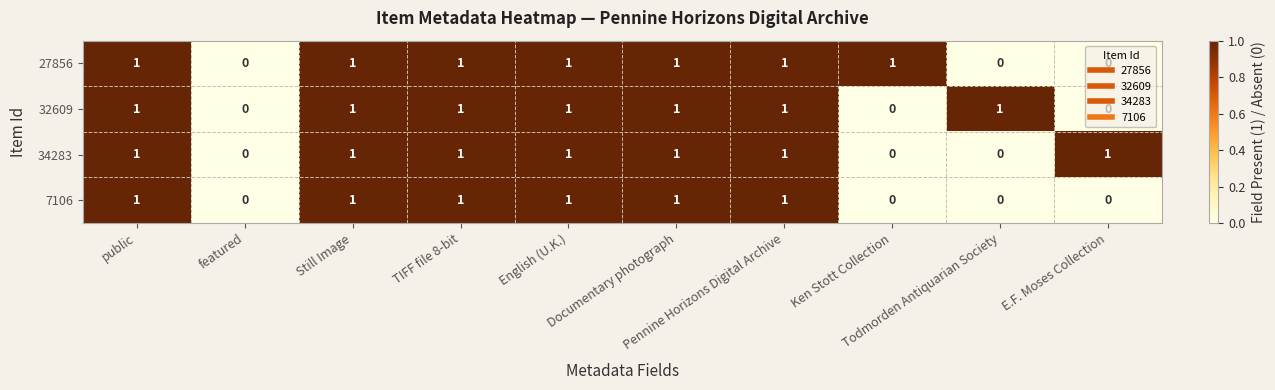

Count the 32609 values in the range 0 to 1.

10